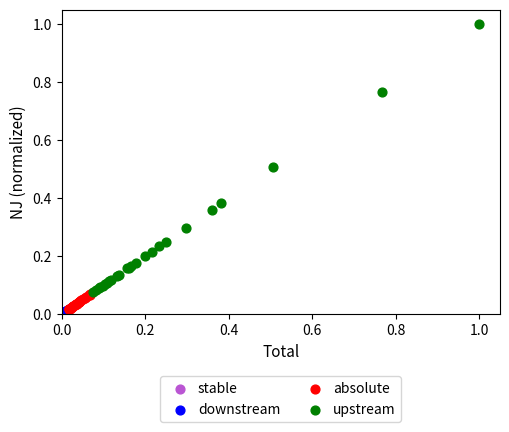

Which series contains the highest Y value?

upstream